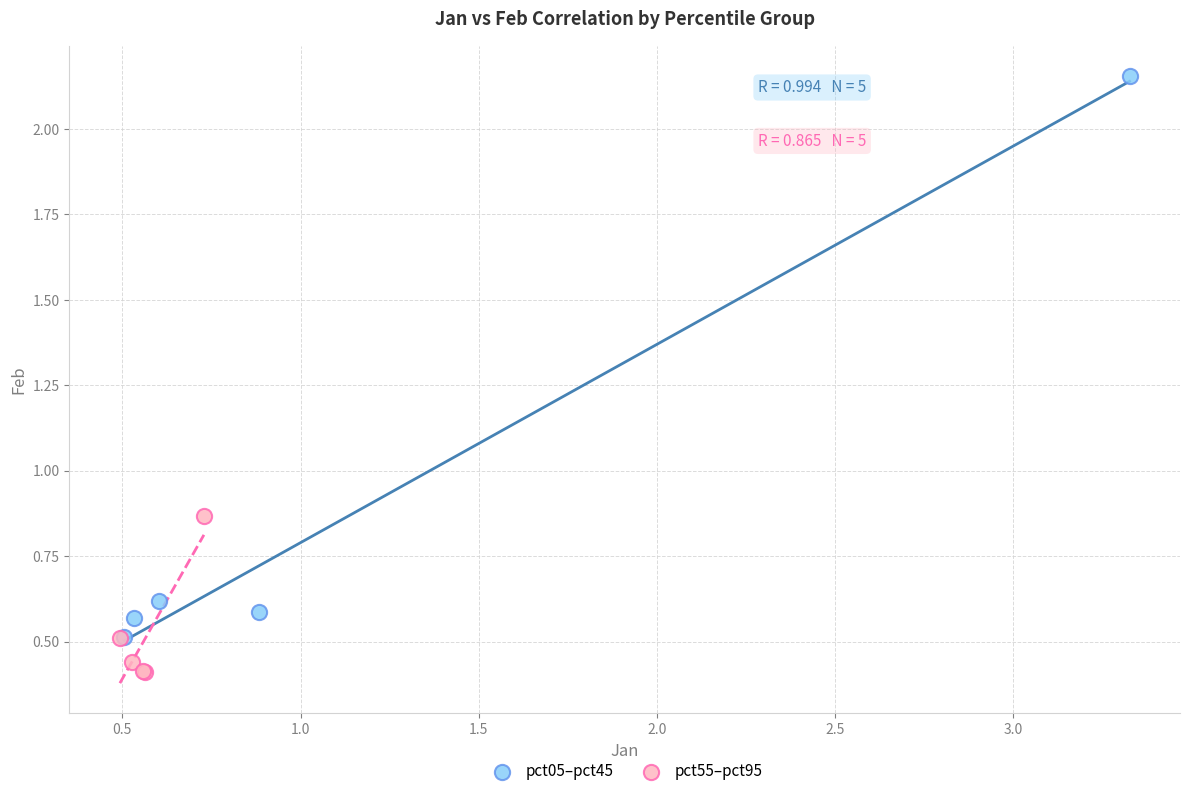

Which series contains the highest Y value?

pct05–pct45